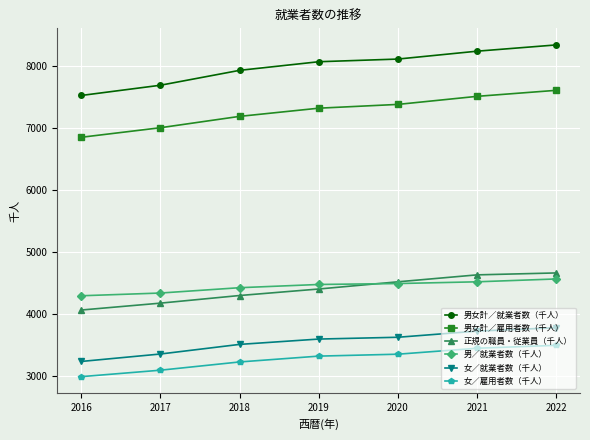

What is the smallest value displayed?

2984